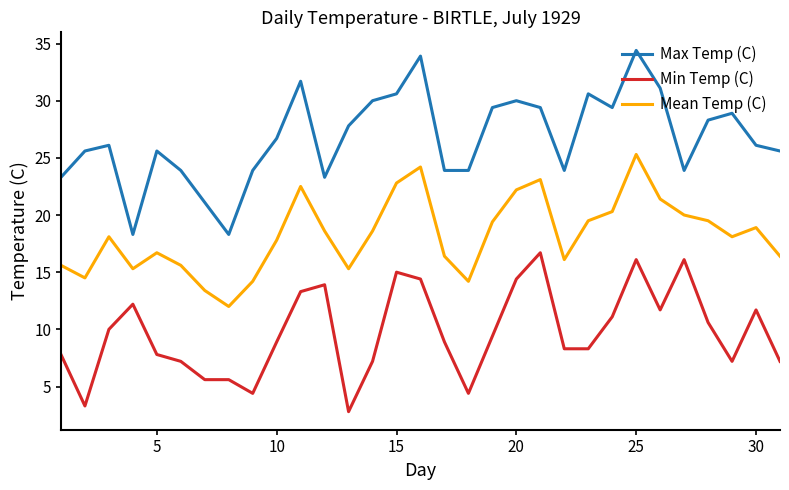

What is the difference between the maximum and minimum values in the Max Temp (C) series?

16.1